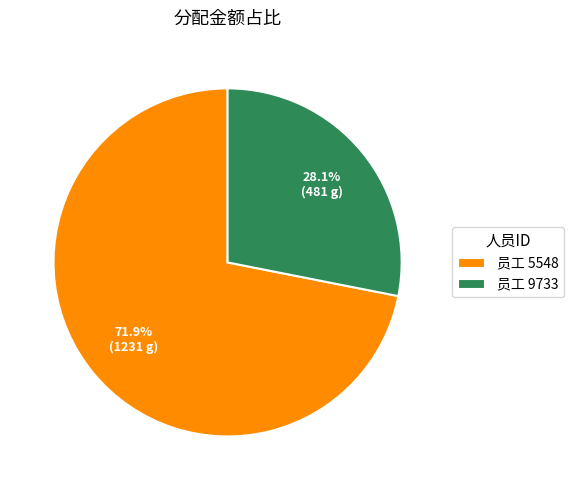

Which has a higher value, 员工 5548 or 员工 9733?

员工 5548